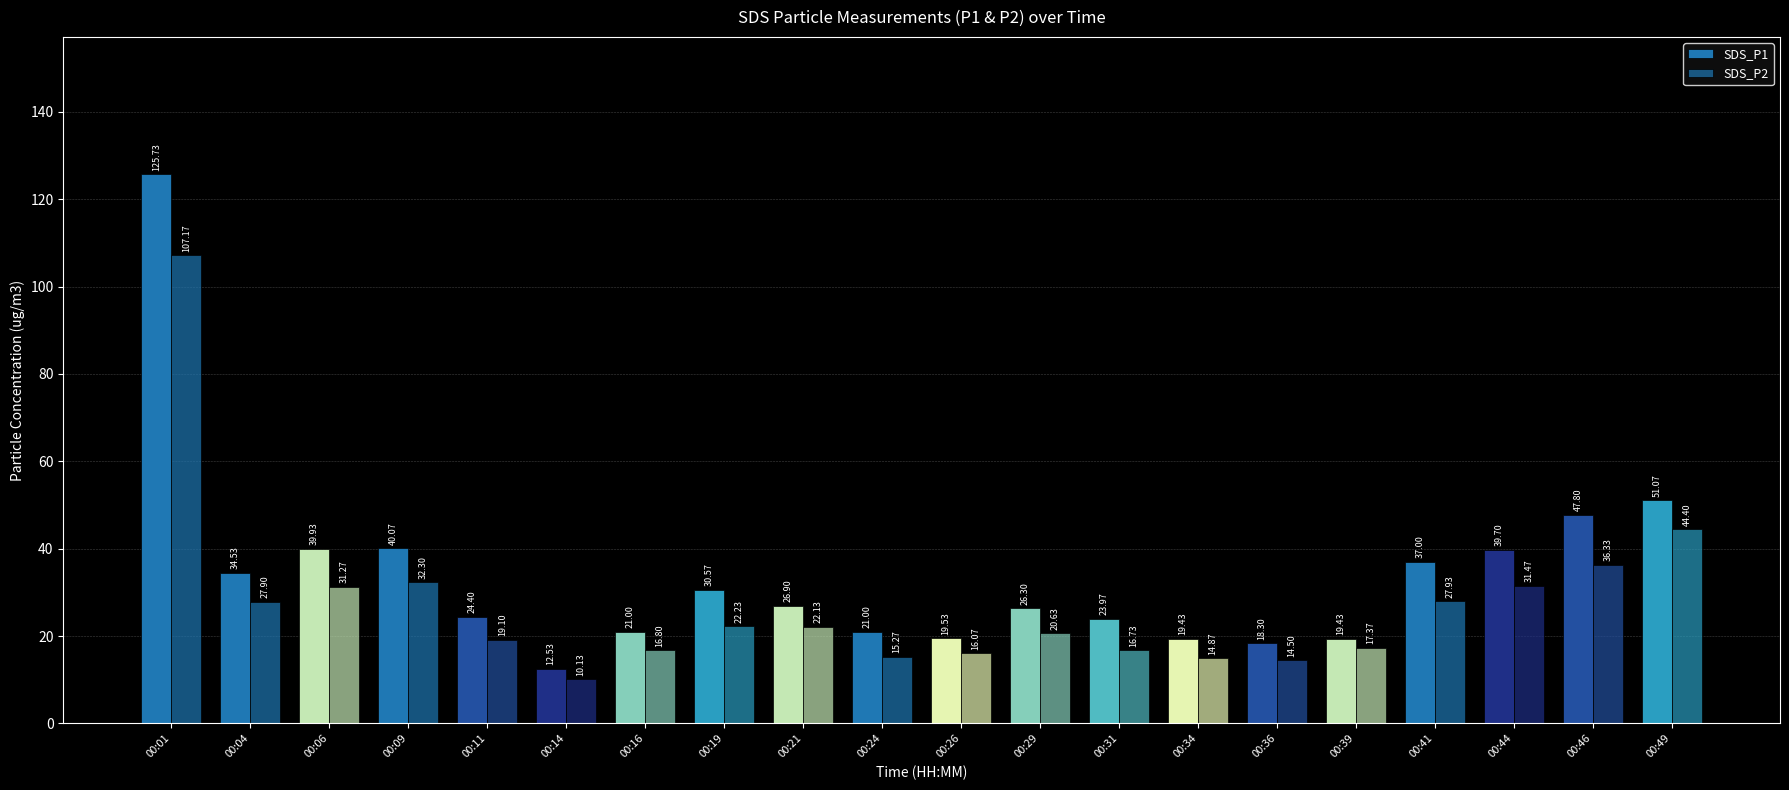

Which series has the largest range (max minus min)?

SDS_P1